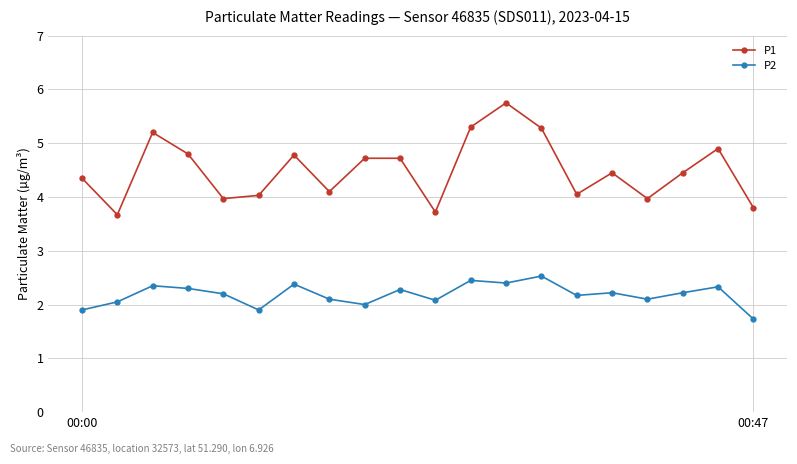

Which series has the widest spread of values?

P1